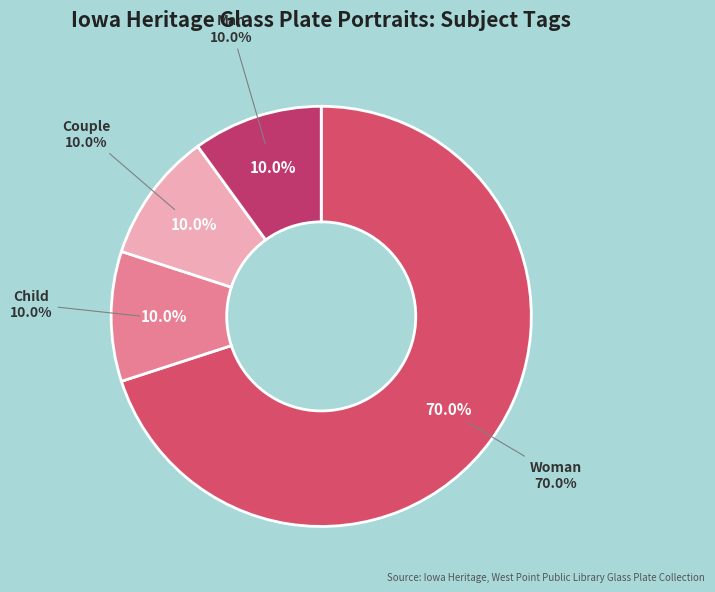

How many slices are in this pie chart?

4